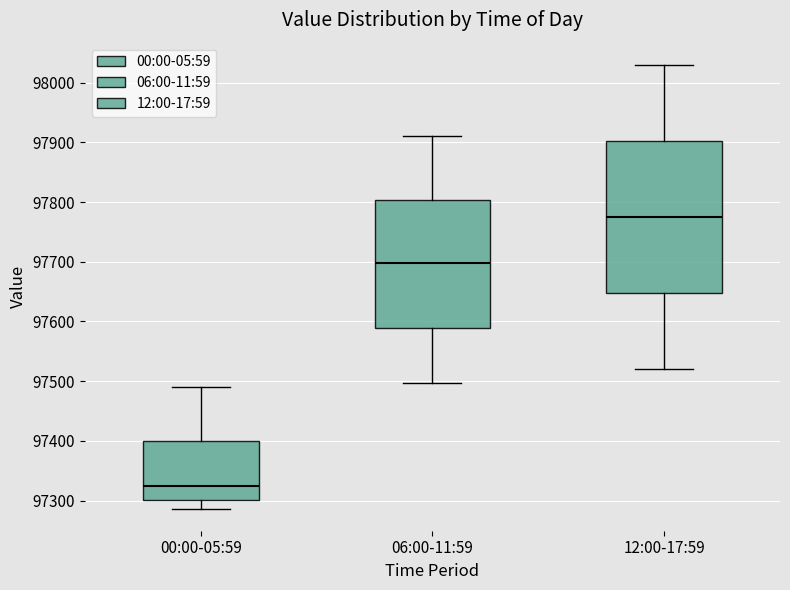

Reading left to right, transcribe this box plot: for each box, give where its median line is, the range the box spans, and where its two whiskers end, as read against the y-axis. The values are not printed on the chart, so give them approximately, as read against the axis.

00:00-05:59: median 97320, box 97300 to 97400, whiskers 97290 to 97490
06:00-11:59: median 97700, box 97590 to 97800, whiskers 97500 to 97910
12:00-17:59: median 97780, box 97650 to 97900, whiskers 97520 to 98030